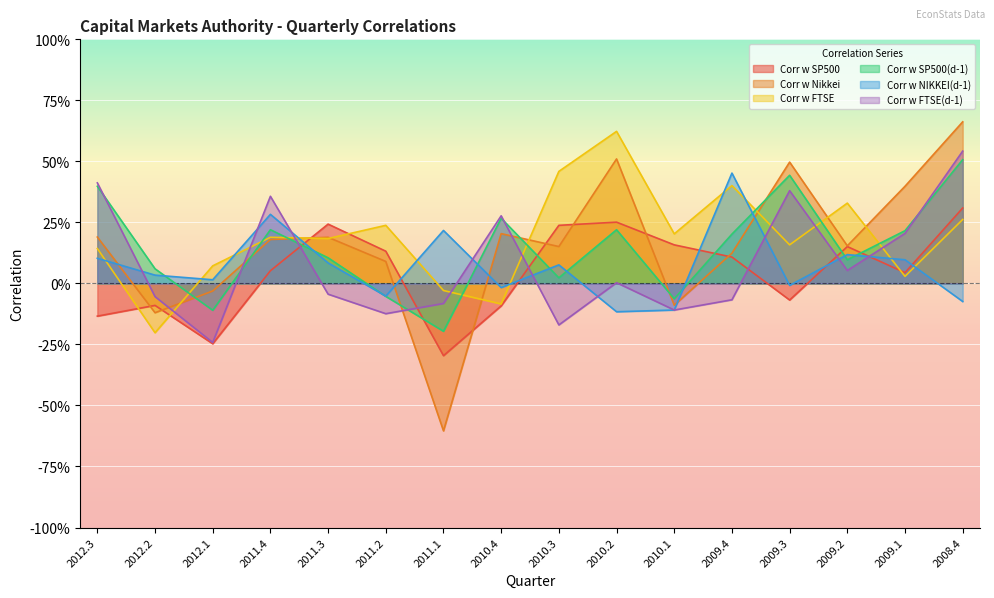

List the series in order of their peak value, lowest first.

Corr w SP500, Corr w NIKKEI(d-1), Corr w SP500(d-1), Corr w FTSE(d-1), Corr w FTSE, Corr w Nikkei